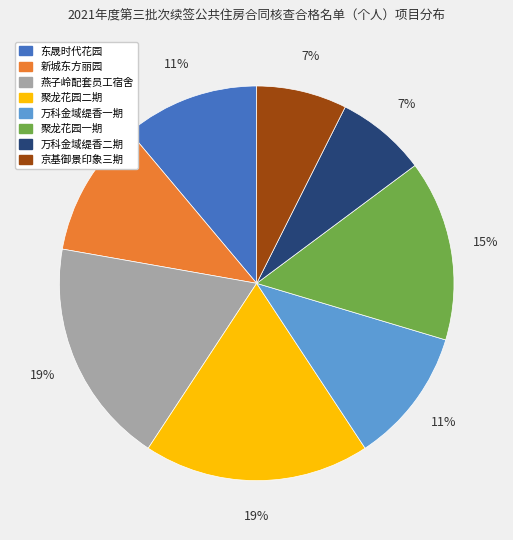

Does 燕子岭配套员工宿舍 represent more than half of the total?

No